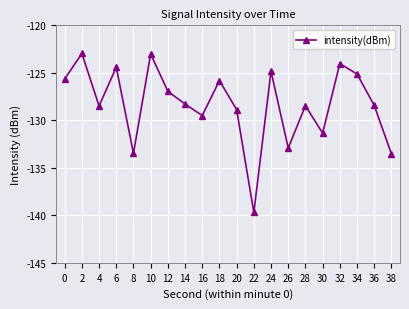

What is the average value?

-128.3